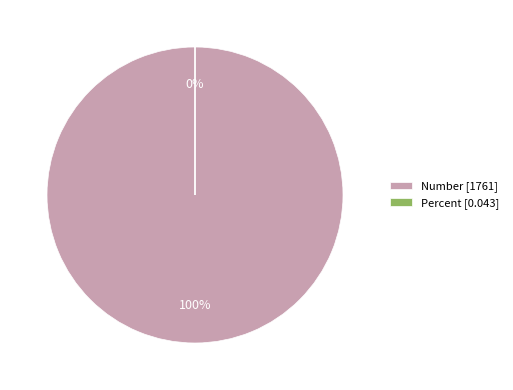

What percentage is the Number slice, to the nearest percent?

100%